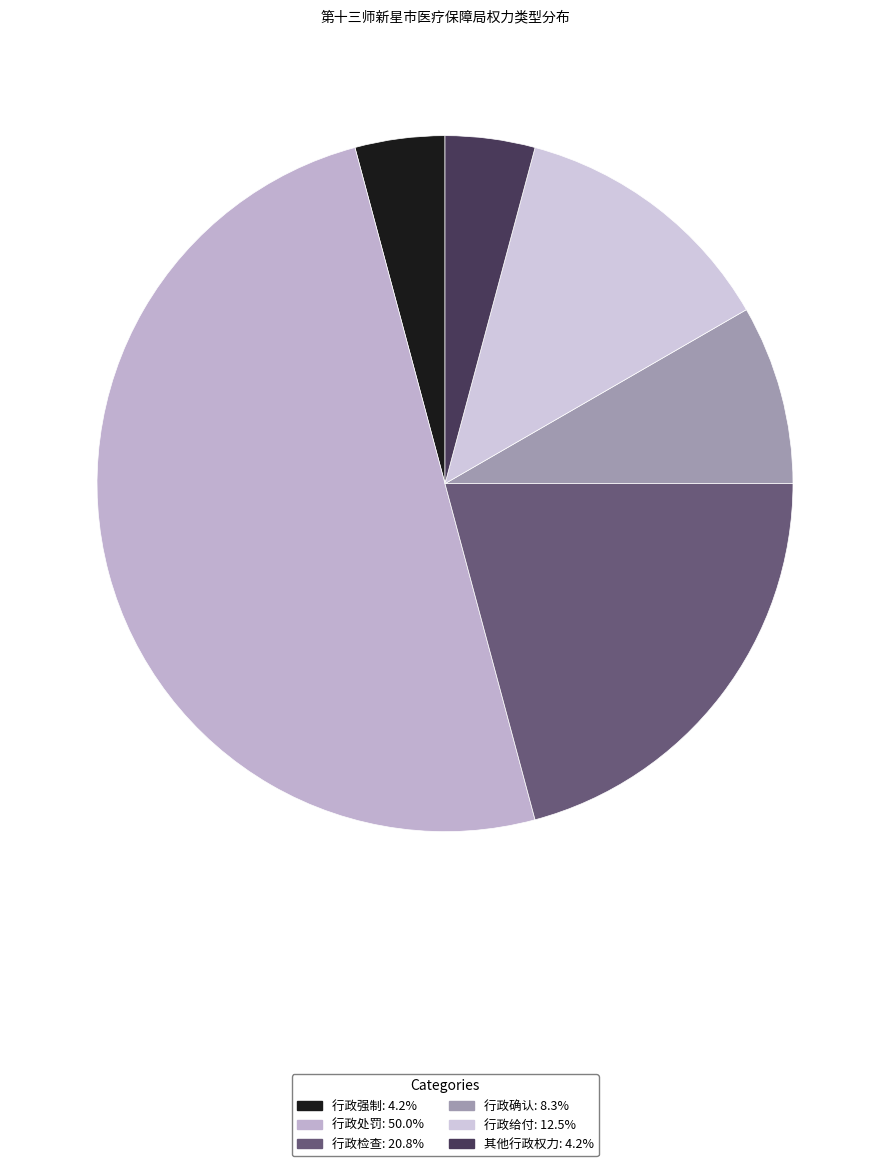

Count the number of slices in the pie.

6